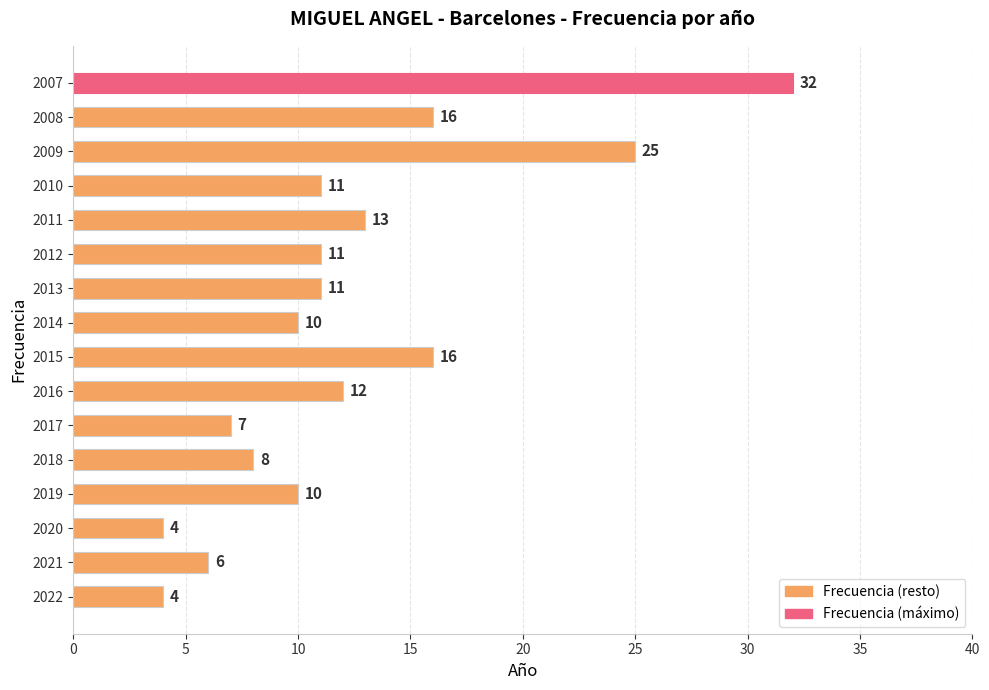

What is the difference between the maximum and second lowest values?

28